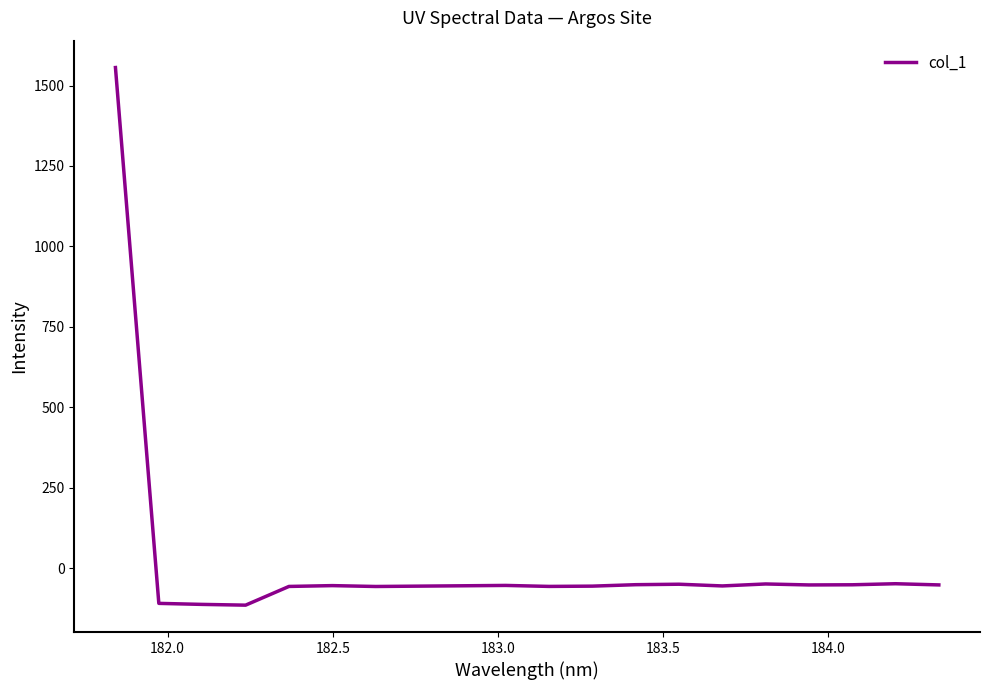

What is the minimum value shown in the chart?

-115.2